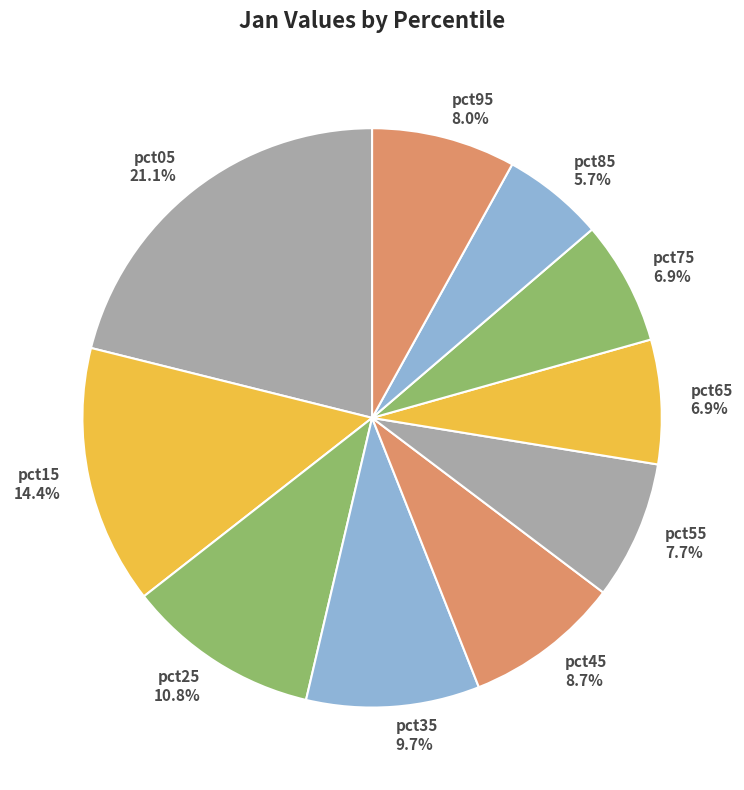

Between pct75 and pct25, which is larger?

pct25